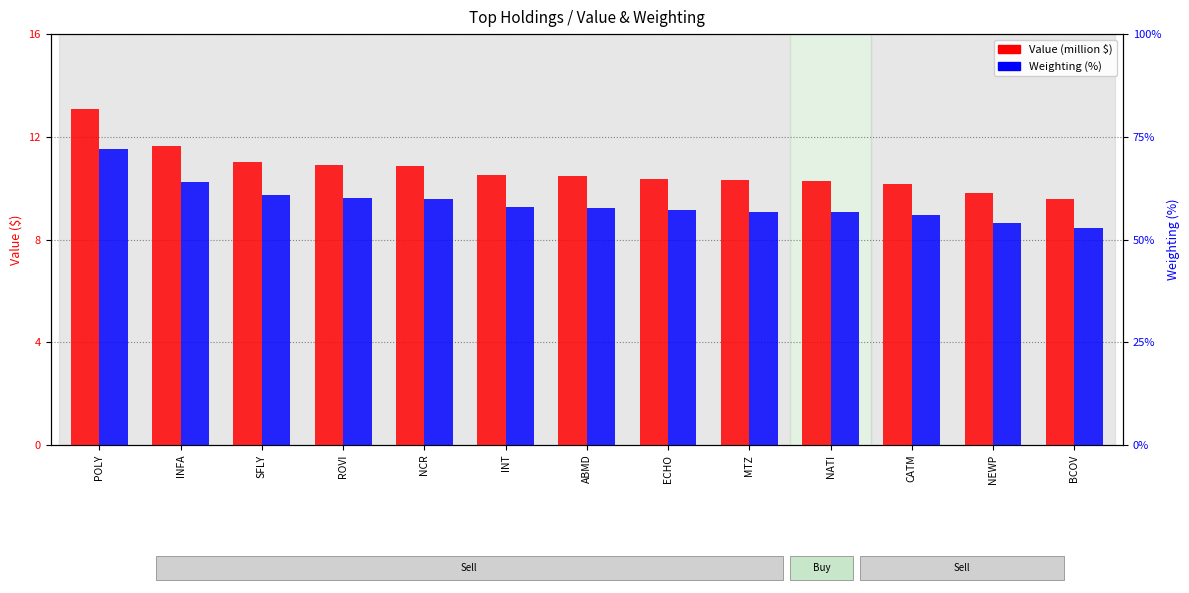

What is the average value of the Value (million $) series?

10.7